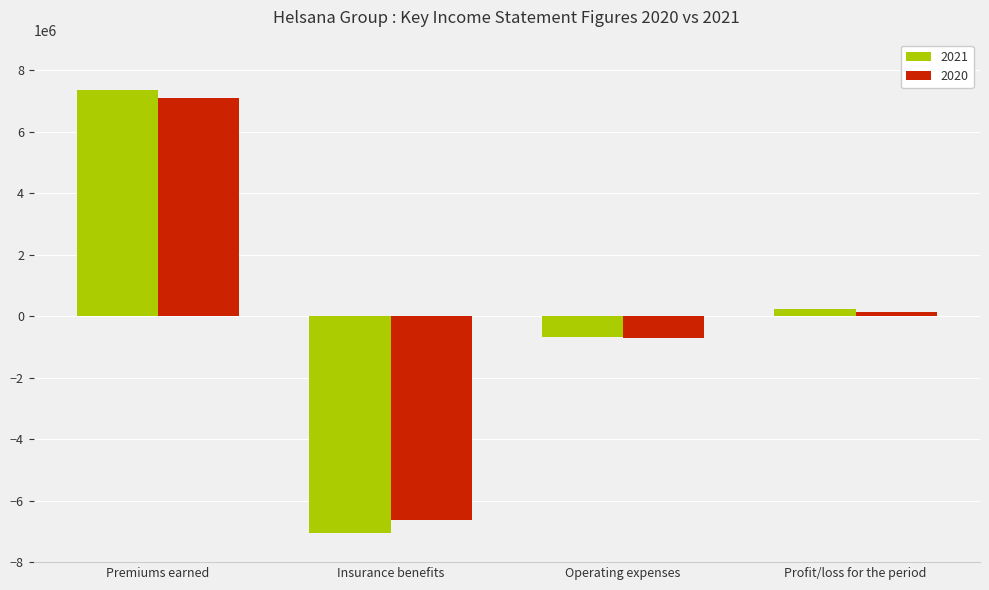

What is the label of the 4th bar from the left?

Profit/loss for the period